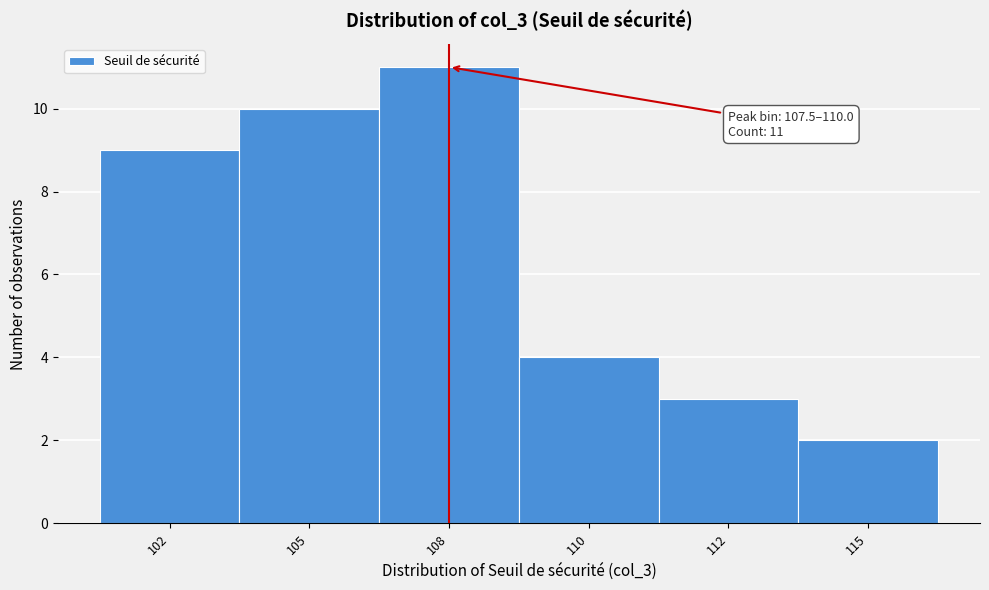

Reading left to right, what are all the values shown in this chart?

102=9	105=10	108=11	110=4	112=3	115=2